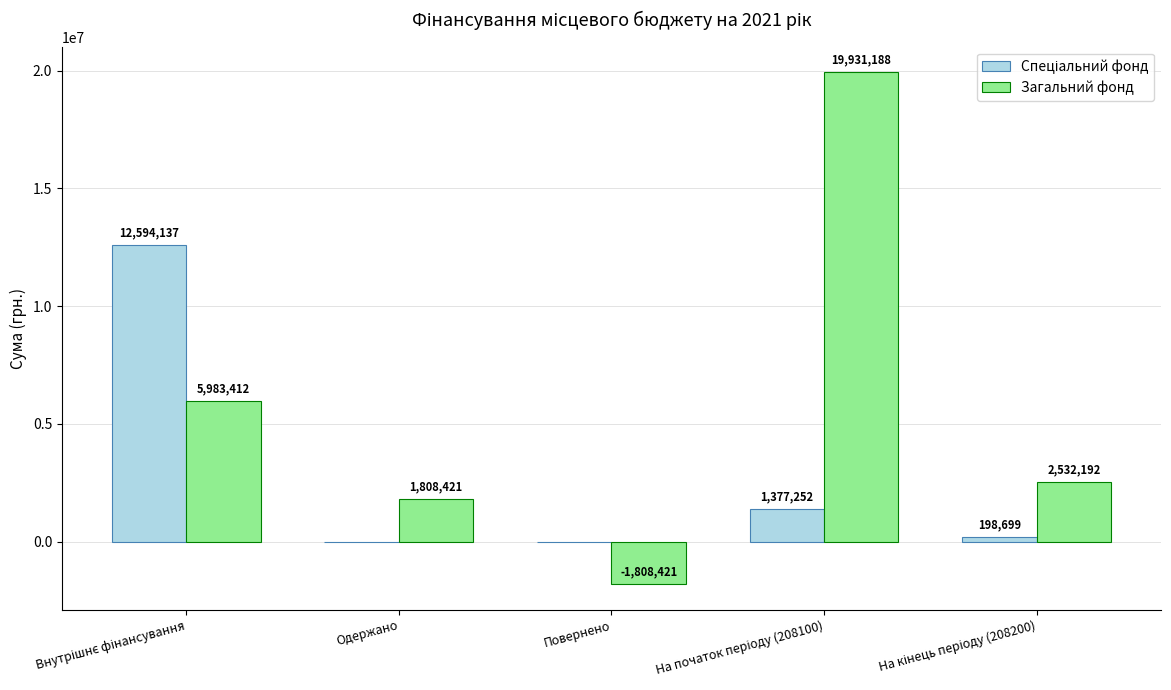

True or false: Загальний фонд has a value of 1808421 at Одержано.

True